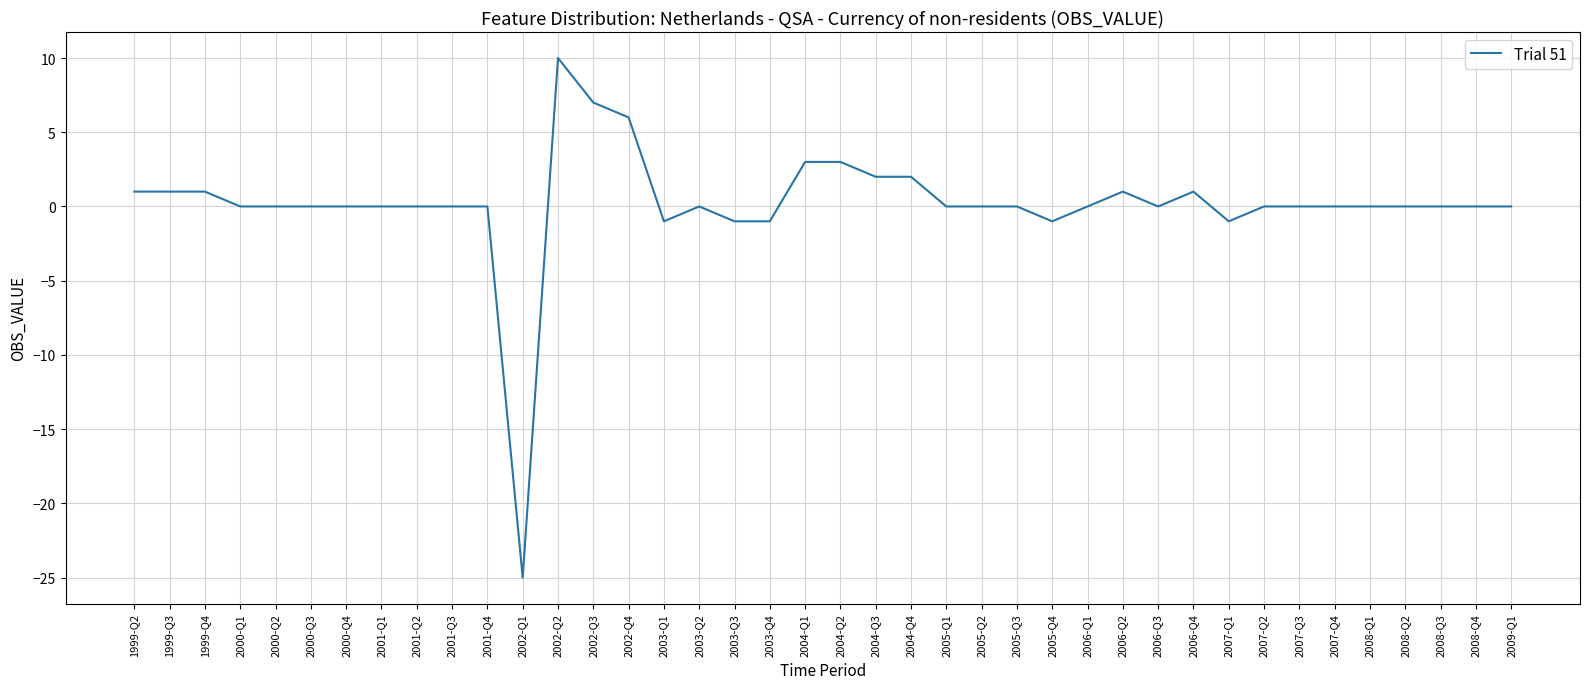

What position from the left is 2001-Q4?

11